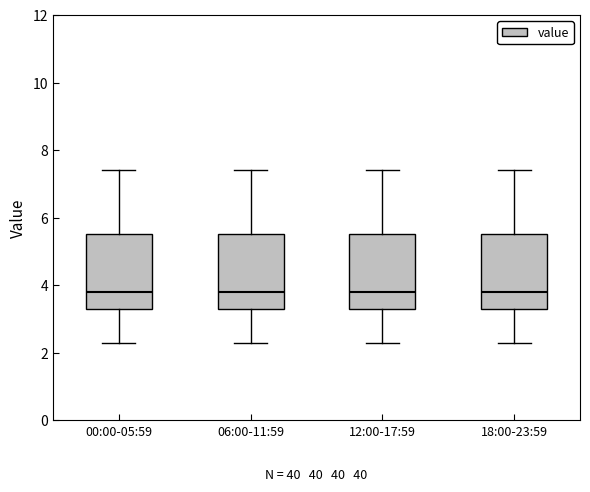

Reading left to right, read every box against the y-axis: the position of its median line, the range the box covers, and the ends of its whiskers. The values are not printed on the chart, so give them approximately, as read against the axis.

00:00-05:59: median 3.8, box 3.4 to 5.6, whiskers 2.4 to 7.4
06:00-11:59: median 3.8, box 3.4 to 5.6, whiskers 2.4 to 7.4
12:00-17:59: median 3.8, box 3.4 to 5.6, whiskers 2.4 to 7.4
18:00-23:59: median 3.8, box 3.4 to 5.6, whiskers 2.4 to 7.4